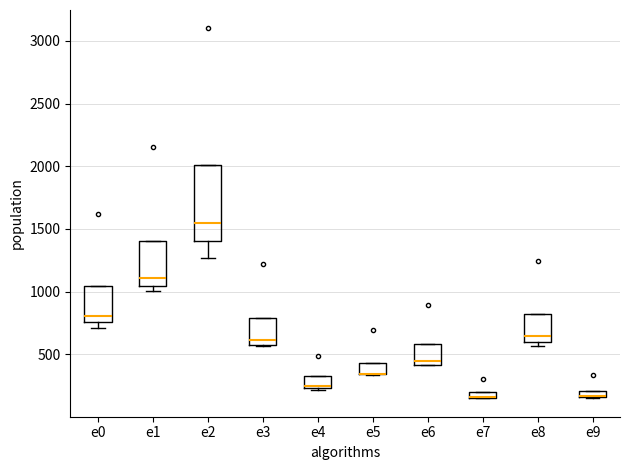

Where is the upper edge of the box for e7 on the y-axis? The values are not printed on the chart, so give them approximately, as read against the axis.

200